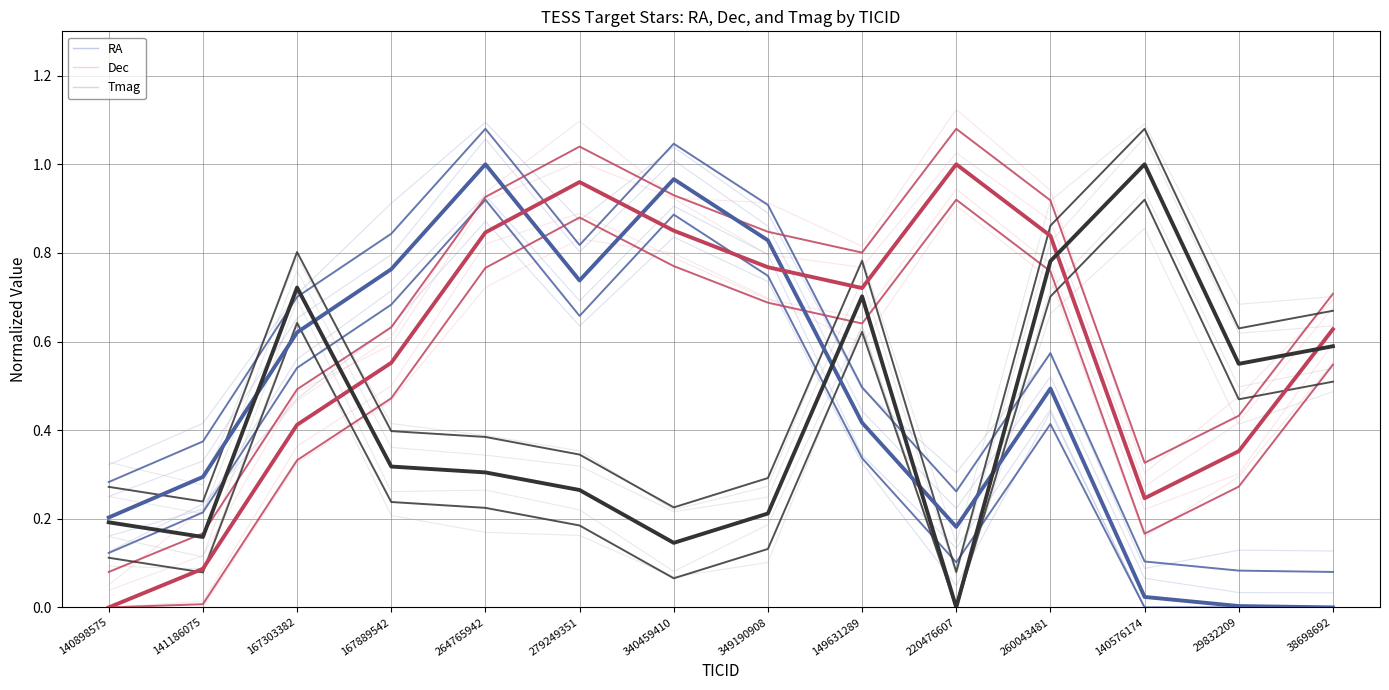

Read the Tmag value at 167303382.

0.7